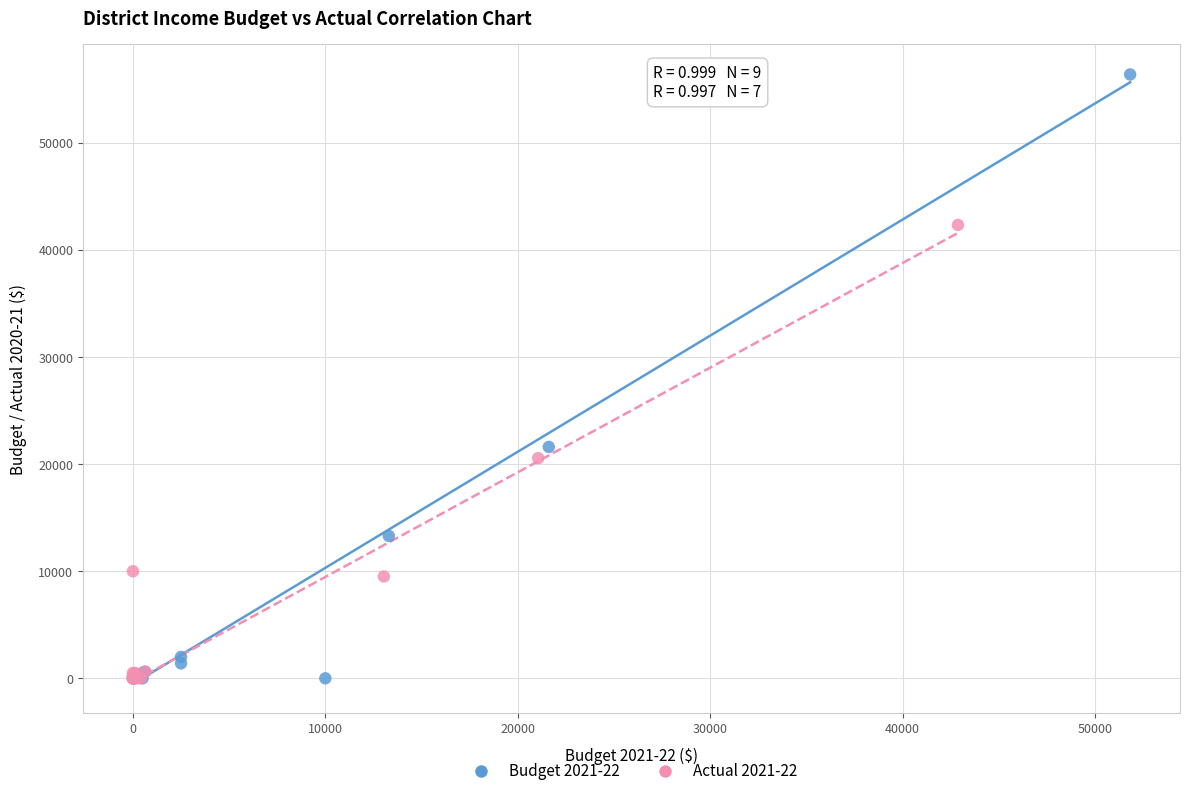

Which series has the largest Y range (max minus min)?

Budget 2021-22